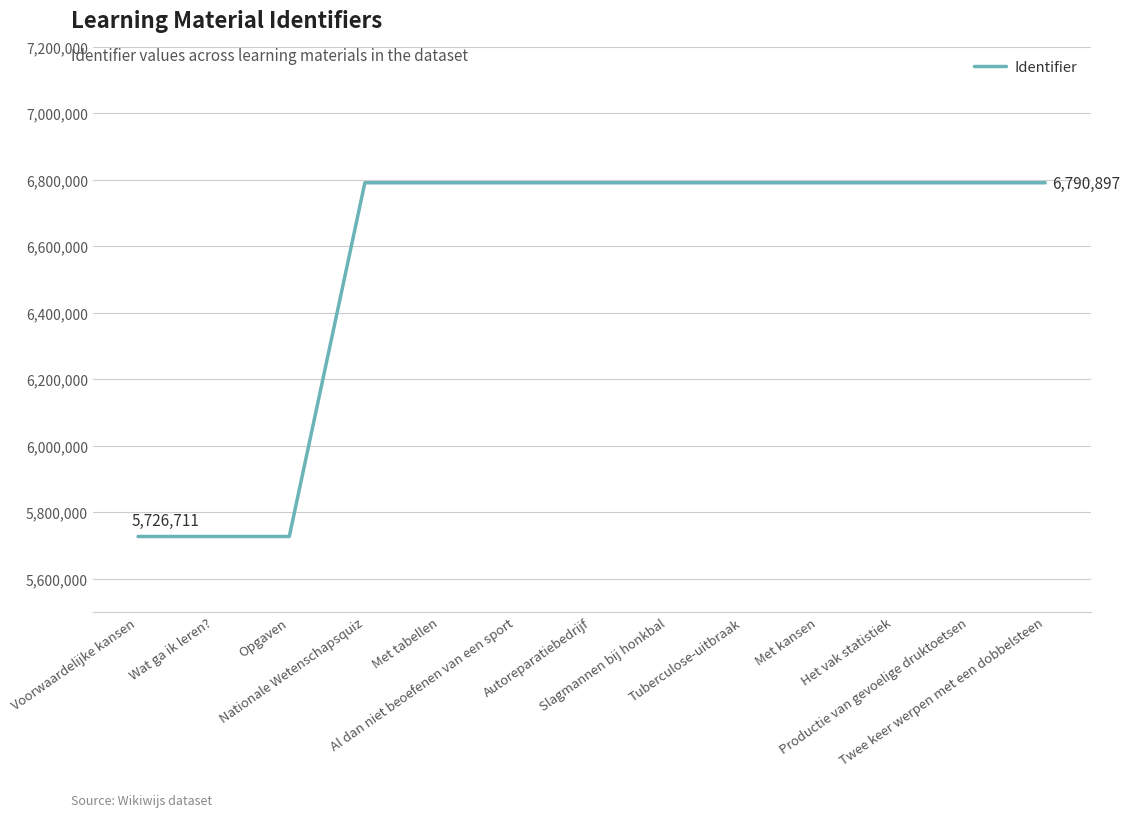

What is the minimum value shown in the chart?

5726711